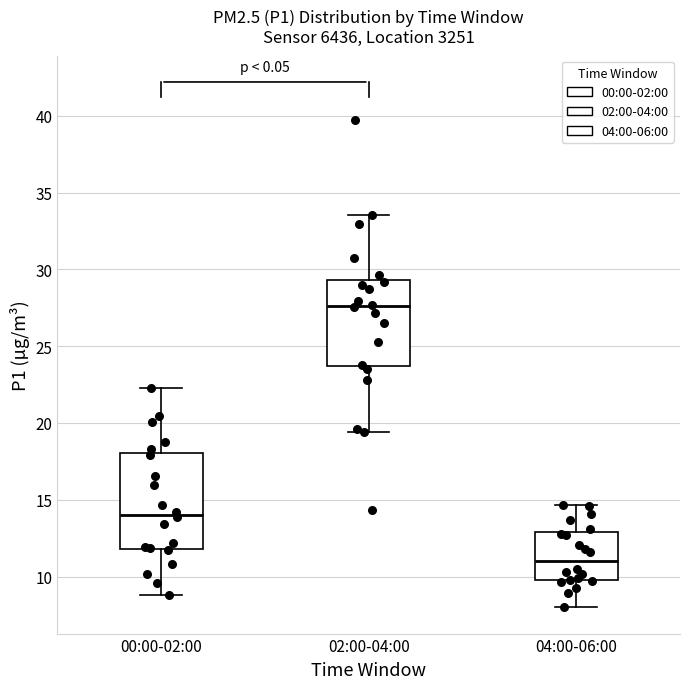

Where is the lower edge of the box for 00:00-02:00 on the y-axis? The values are not printed on the chart, so give them approximately, as read against the axis.

12.0